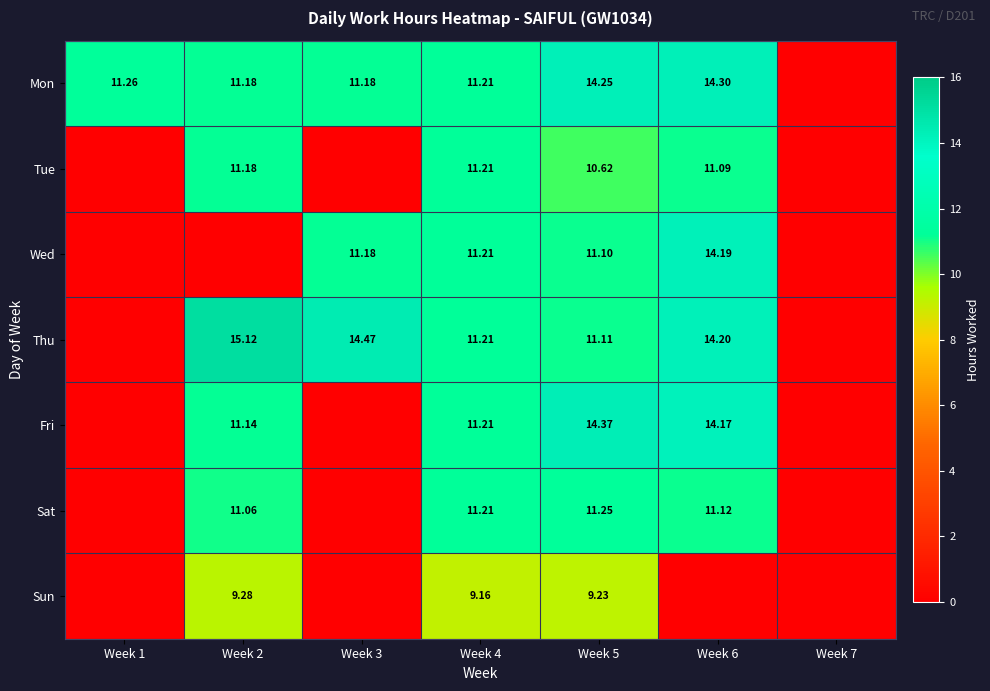

Is the value of Fri at Week 4 greater than the value of Sun at Week 4?

Yes